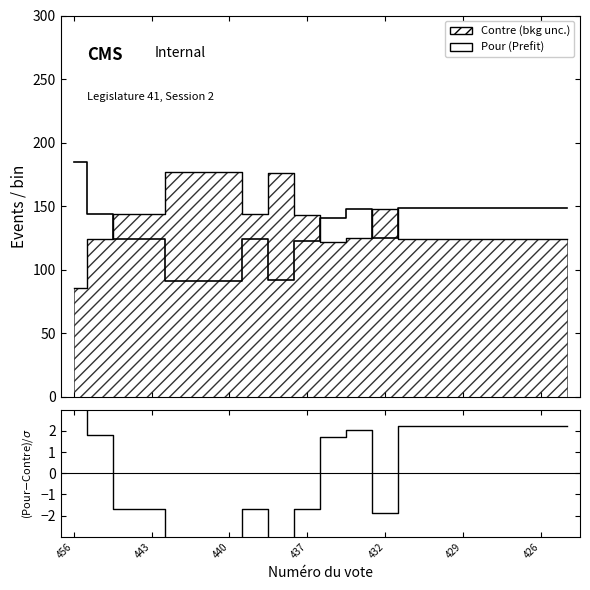

True or false: Contre and (Pour-Contre)/σ intersect in this chart.

False